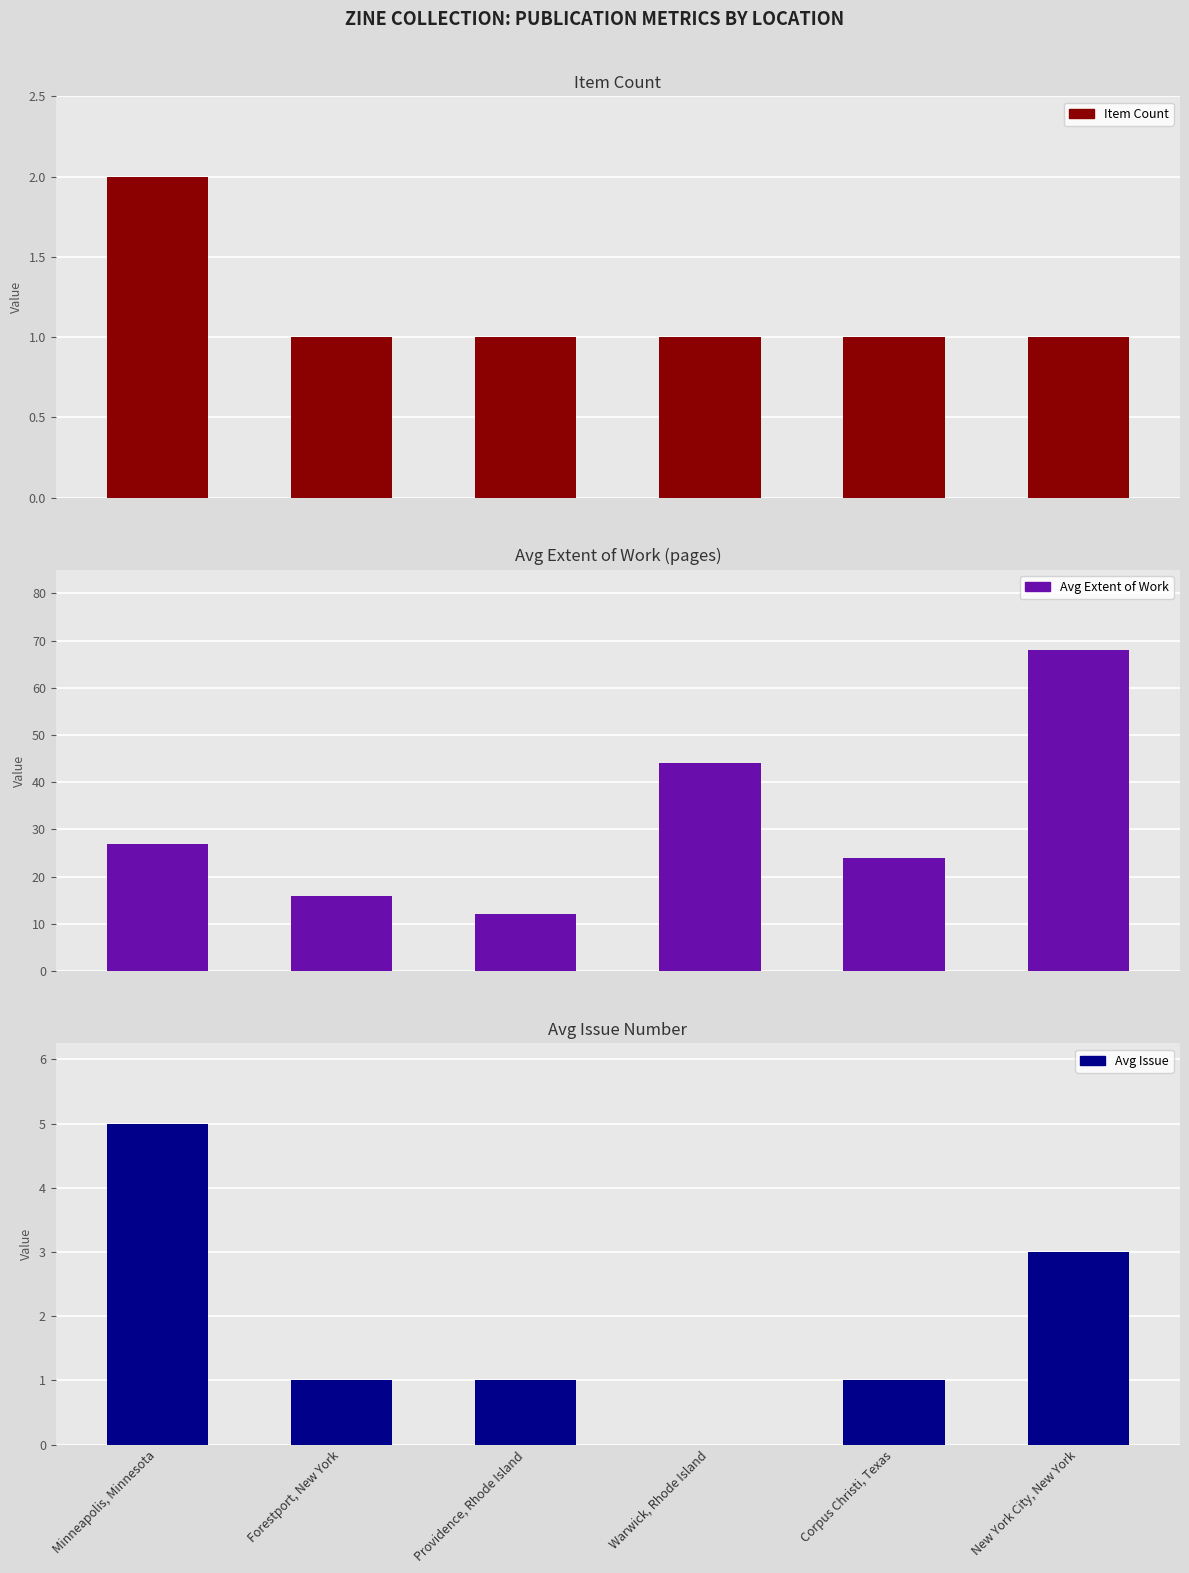

What is the sum of the Item Count values at Minneapolis, Minnesota and New York City, New York?

3